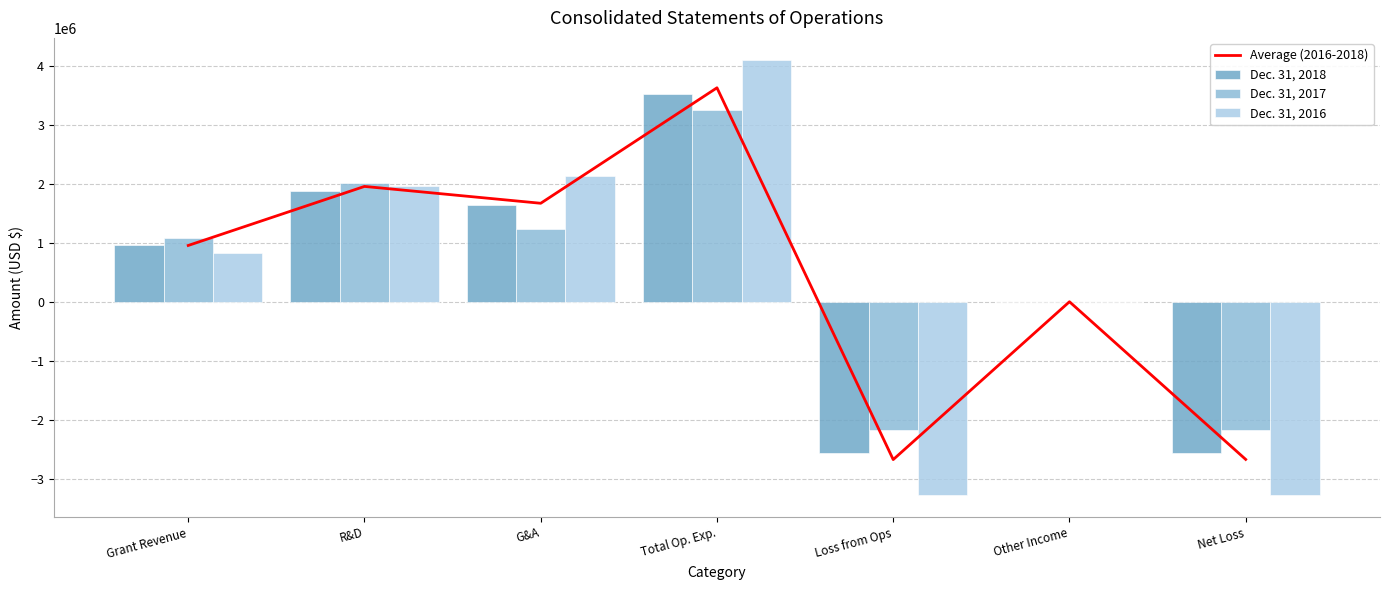

What is the difference between the second highest and second lowest values in the Average (2016-2018) series?

4622939.3